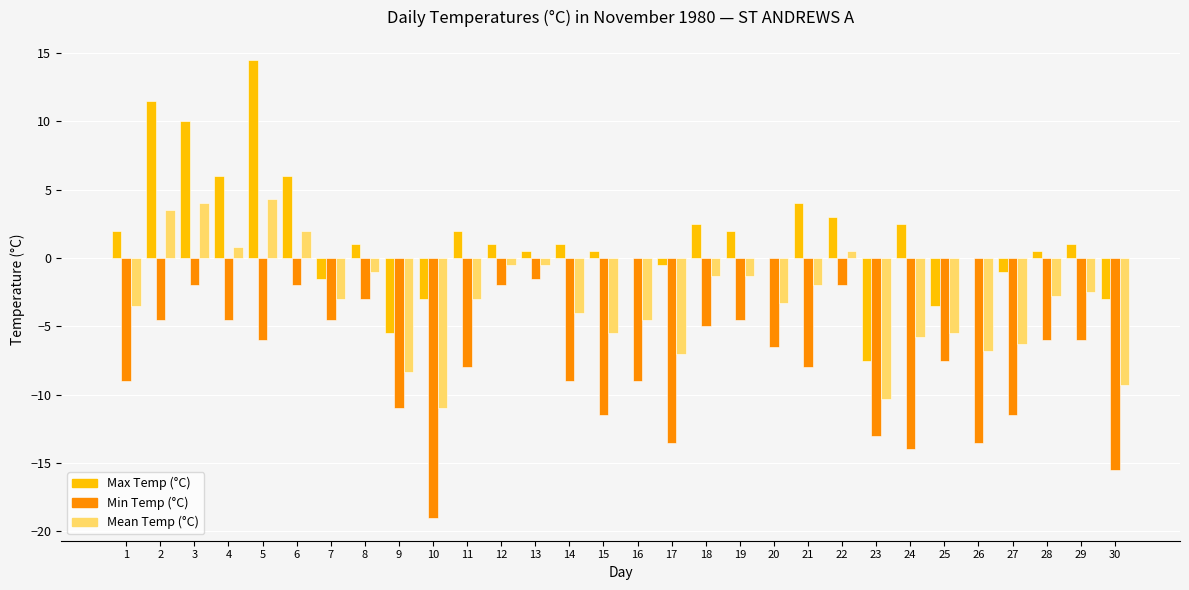

True or false: Max Temp (°C) has a value of -1.0 at 27.

True